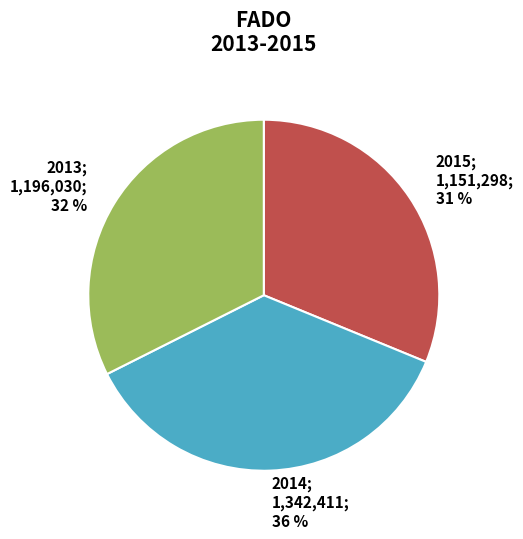

Combined, do 2015 and 2014 account for over 50%?

Yes